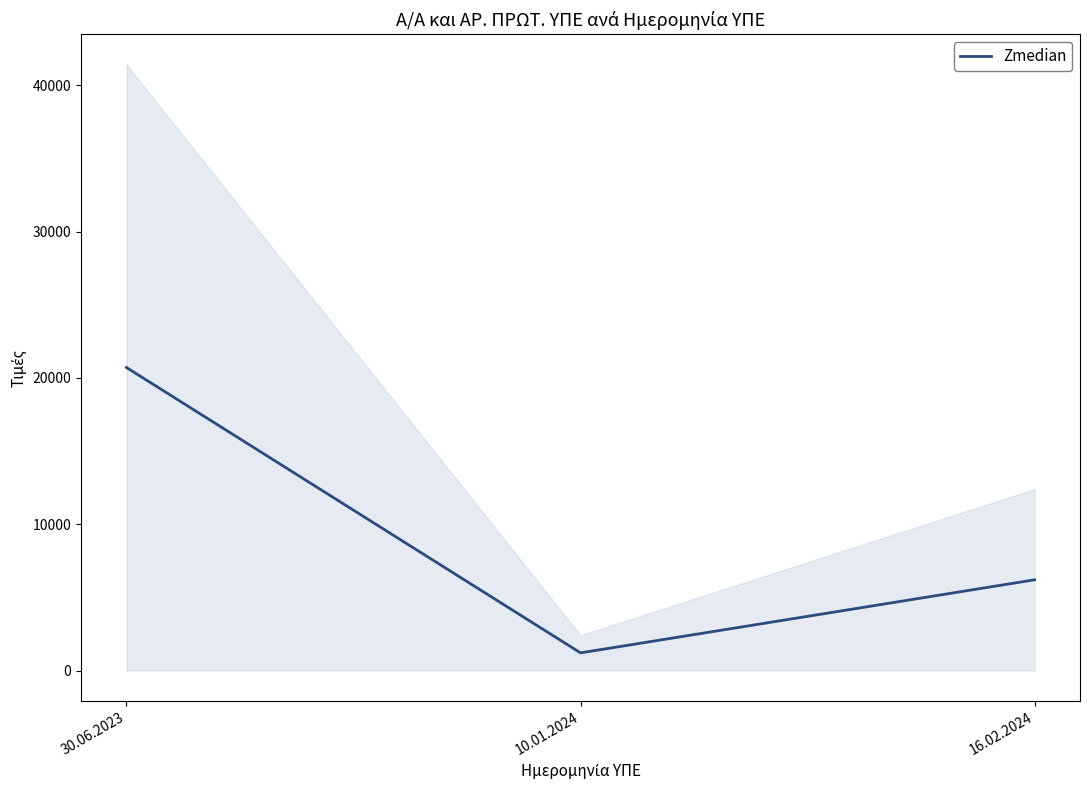

Reading left to right, list all the values displayed in this chart.

30.06.2023=20706	10.01.2024=1205	16.02.2024=6198